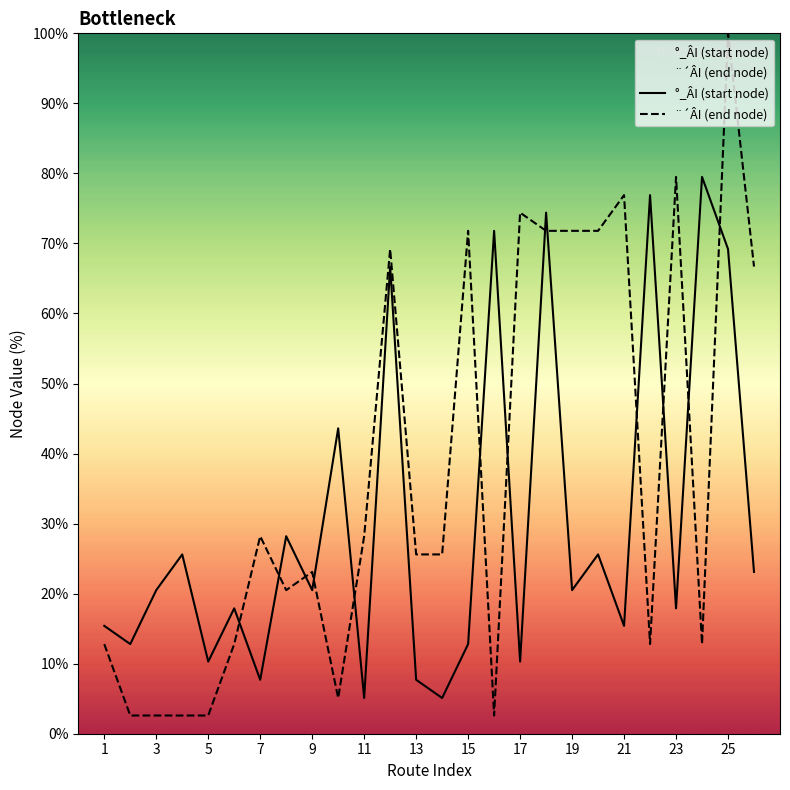

Which series has the largest total across all categories?

¨´ÂI (end node)